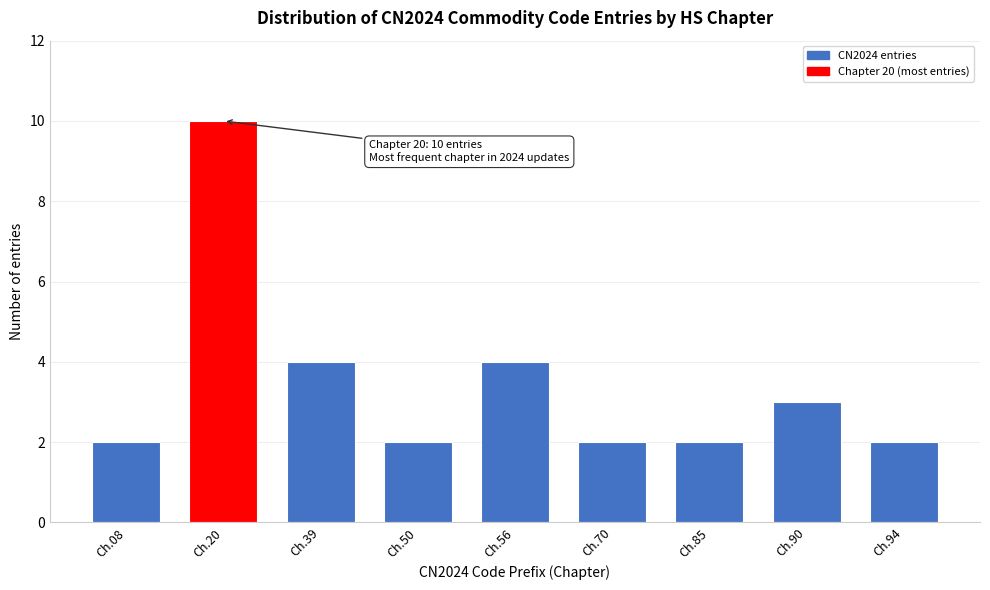

Reading left to right, extract all data points from this chart.

Ch.08=2	Ch.20=10	Ch.39=4	Ch.50=2	Ch.56=4	Ch.70=2	Ch.85=2	Ch.90=3	Ch.94=2